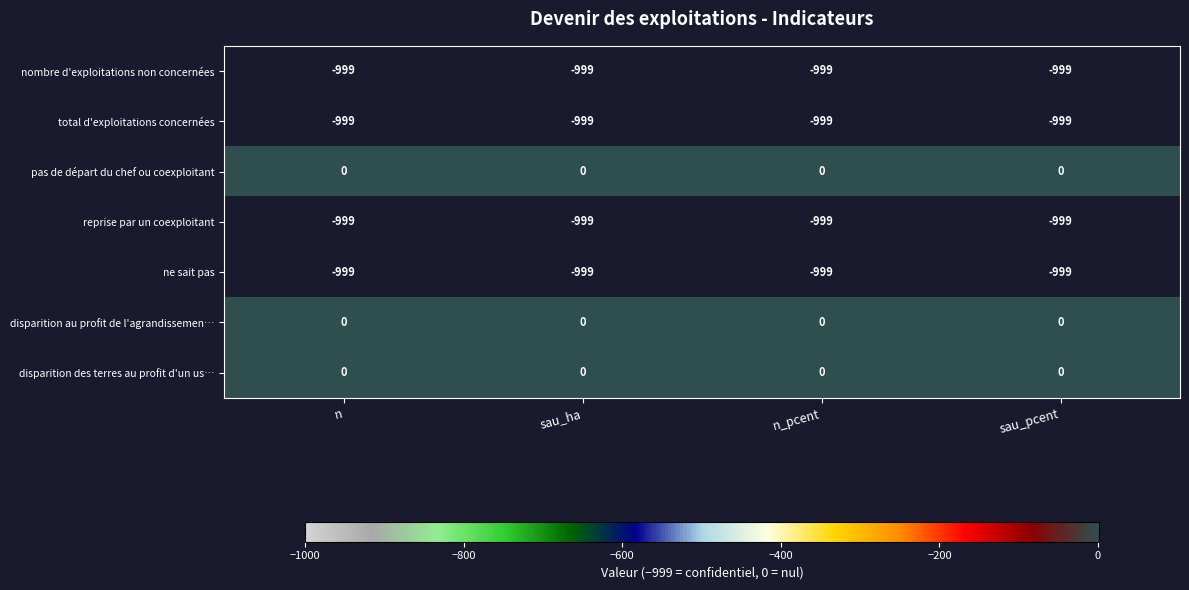

How many series are shown in this chart?

7